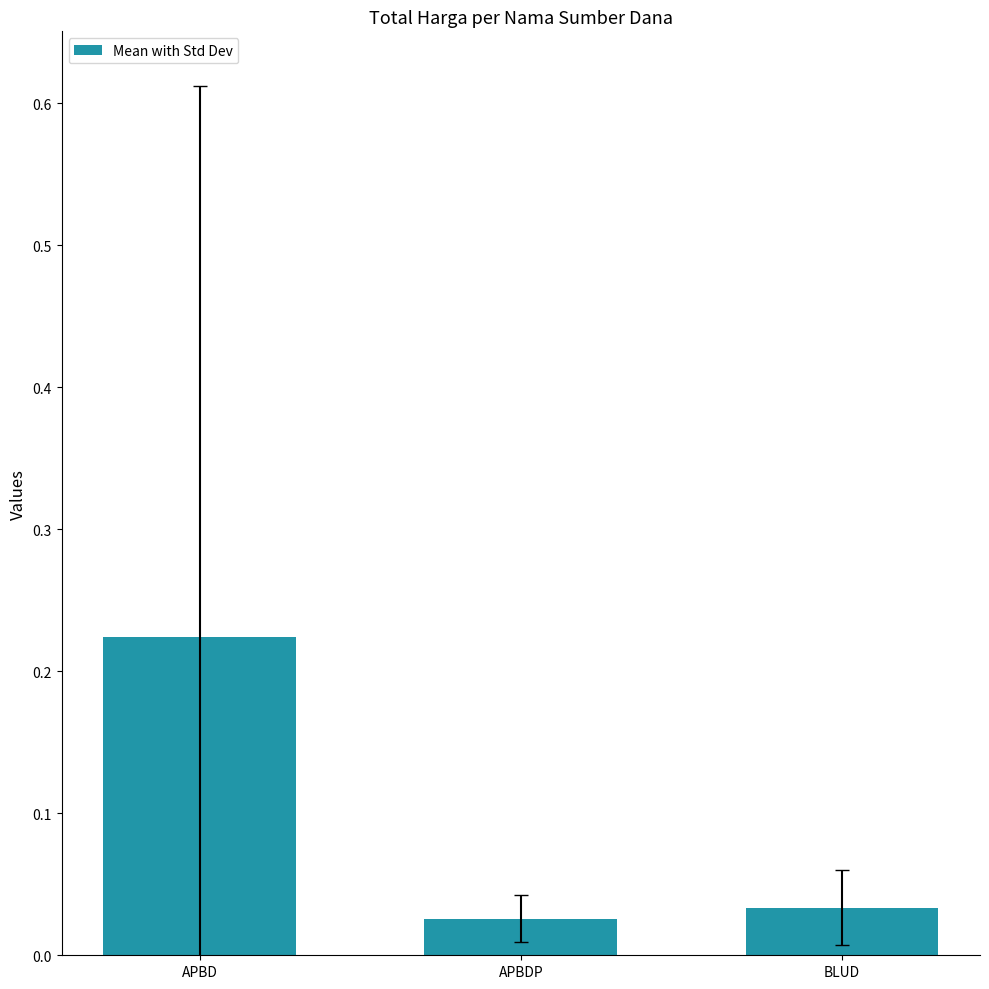

How many values are between 0 and 1?

3